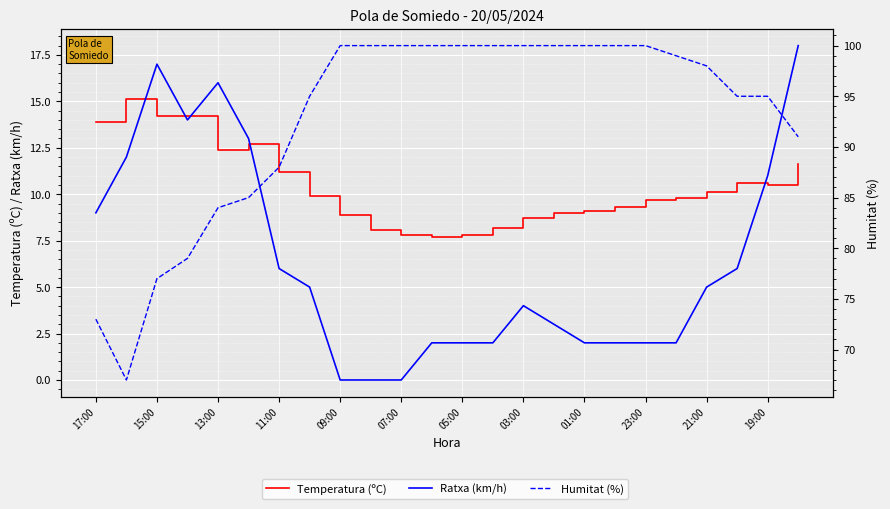

Is the value of Ratxa (km/h) at 05:00 greater than the value of Temperatura (ºC) at 07:00?

No